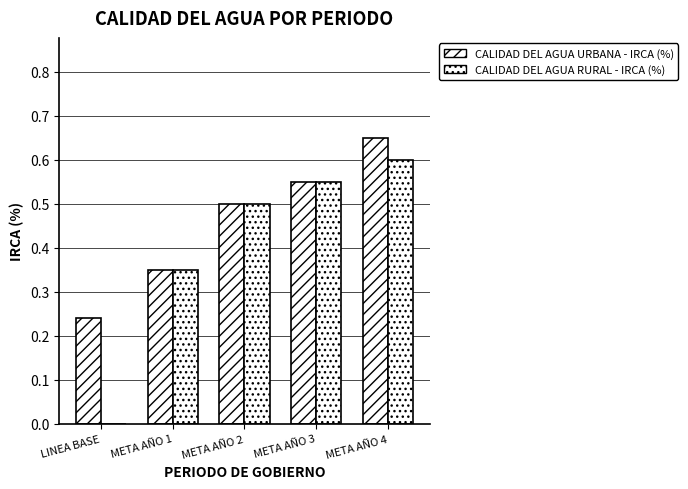

Where is CALIDAD DEL AGUA URBANA - IRCA (%) nearest to the value 0?

LINEA BASE